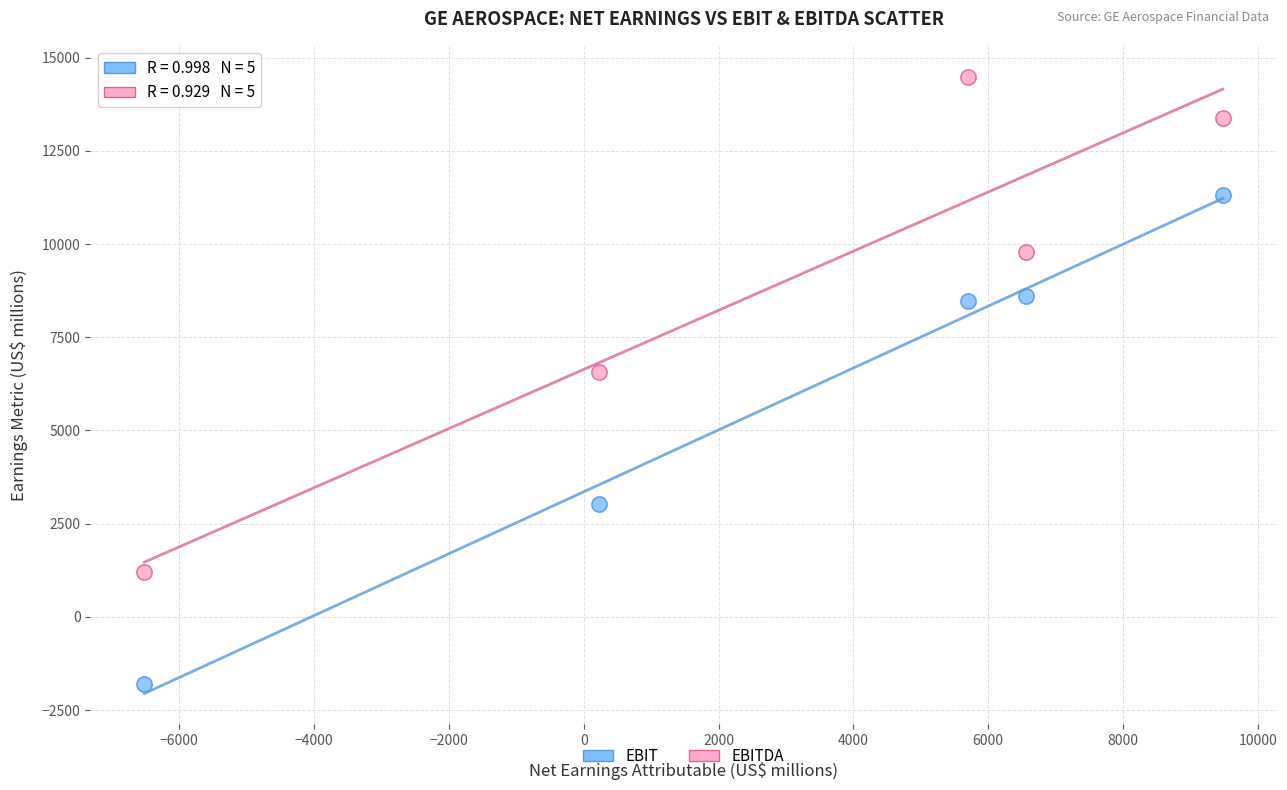

What are all the series names shown in the legend?

EBIT, EBITDA